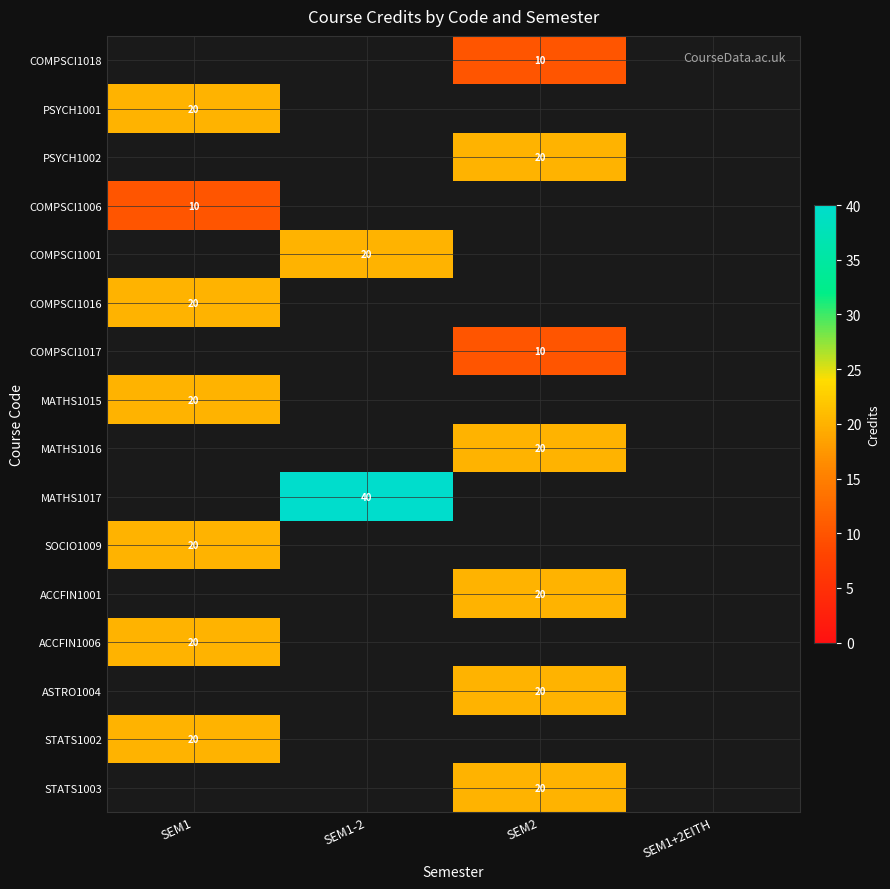

The COMPSCI1016 series shows 33 at SEM1. True or false?

False